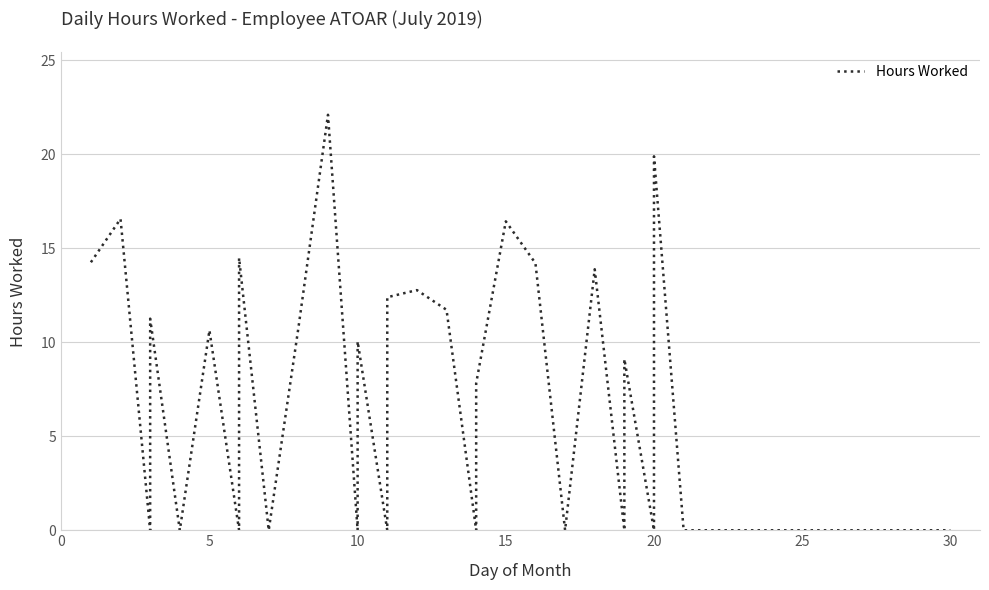

How many lines are shown in the chart?

1